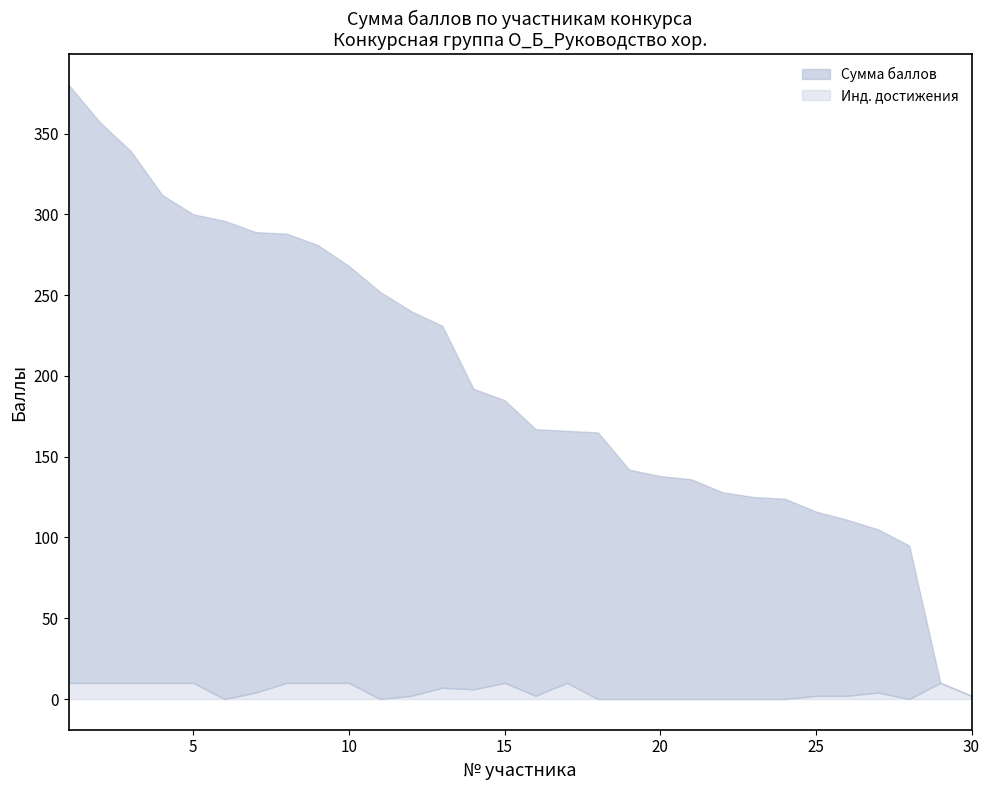

True or false: Сумма баллов and Сумма баллов за общие инд.дост. cross at least once.

False